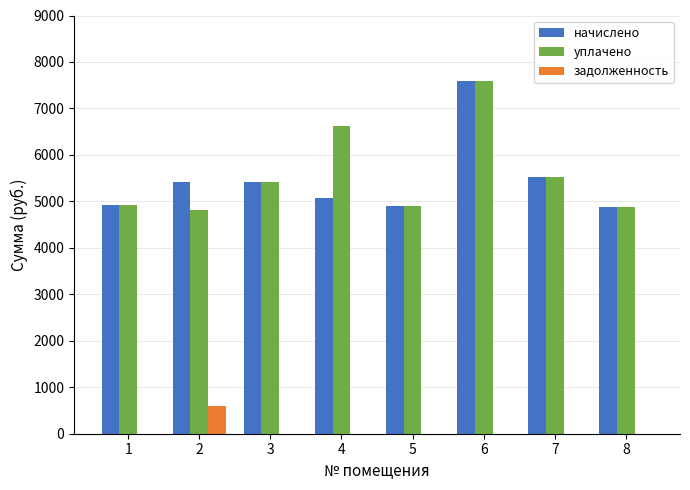

Is it true that задолженность equals 0.0 at 4?

True